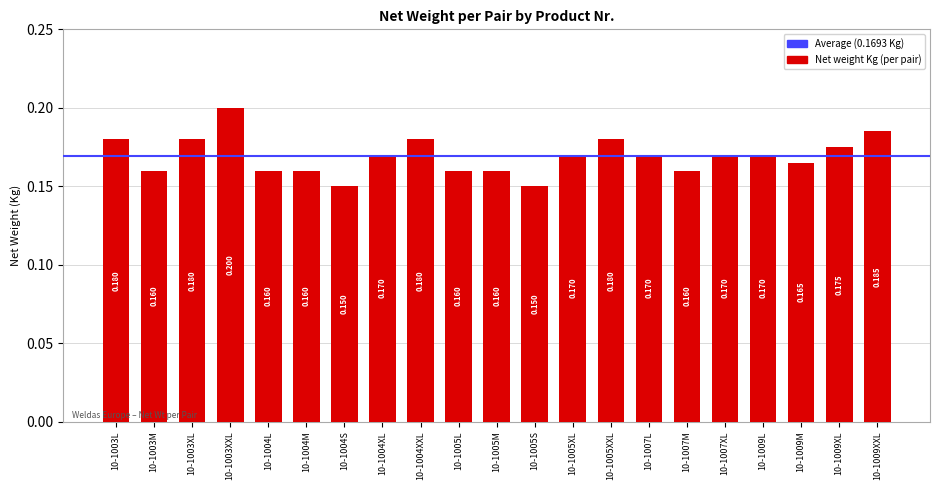

How many distinct data groups are displayed?

1